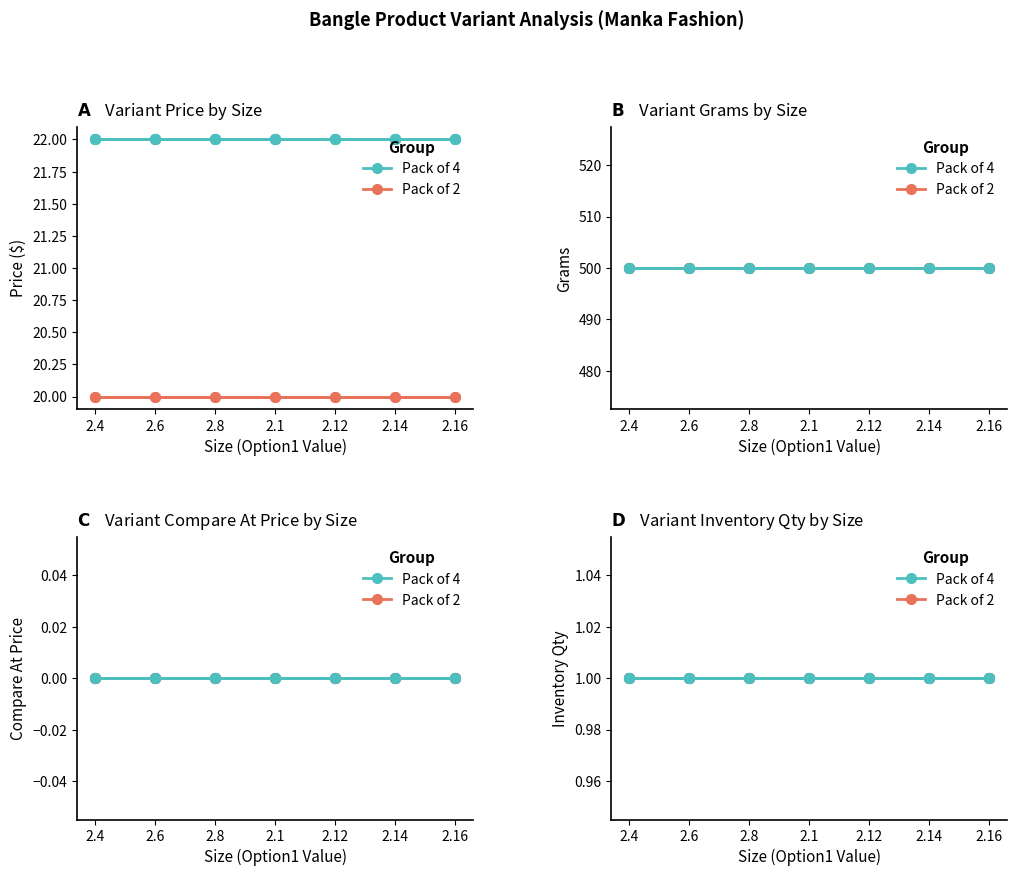

What is the highest value of the Variant Price series?

22